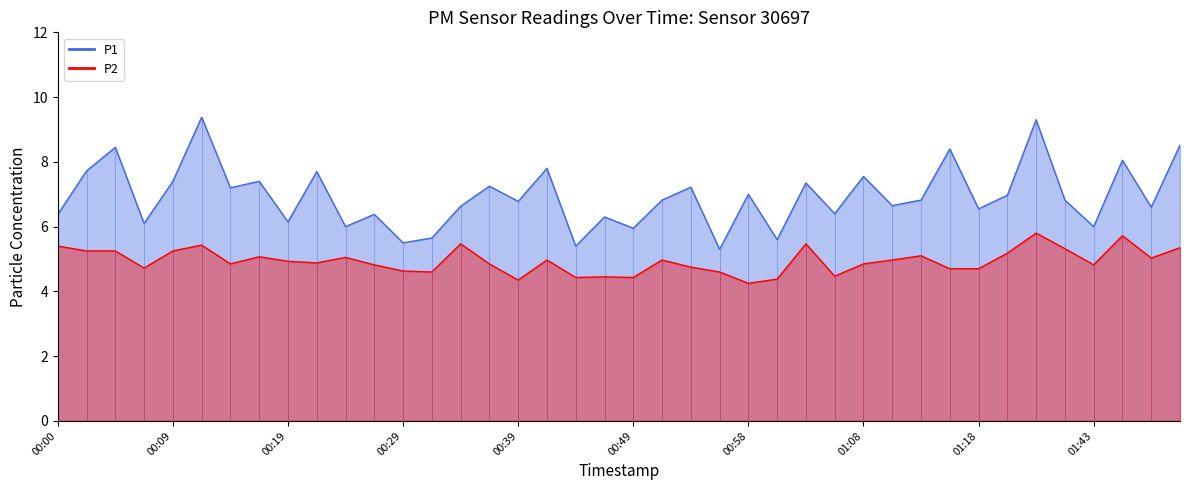

What is the maximum value for P2?

5.8